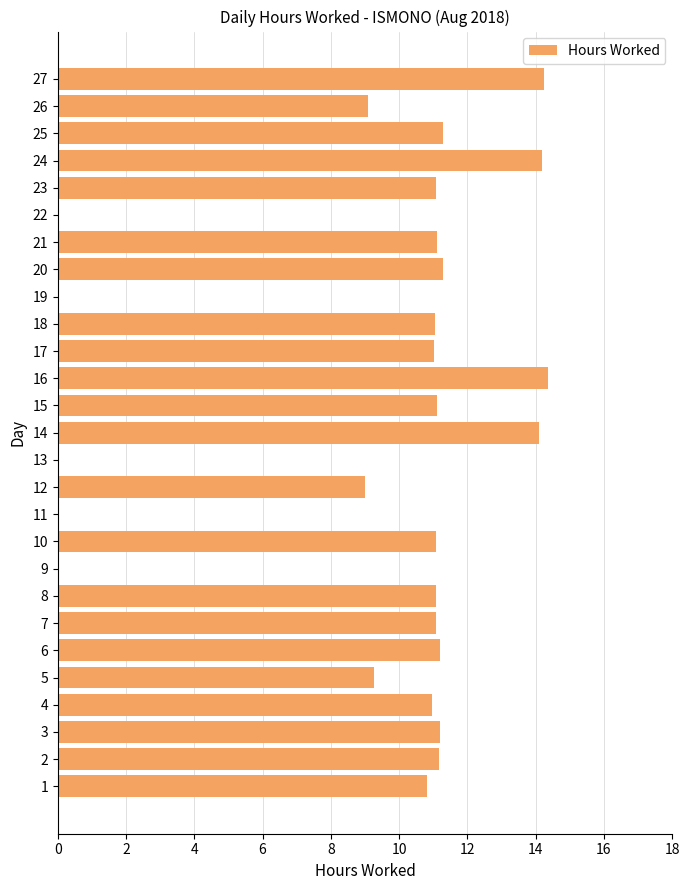

What is the greatest value displayed?

14.4